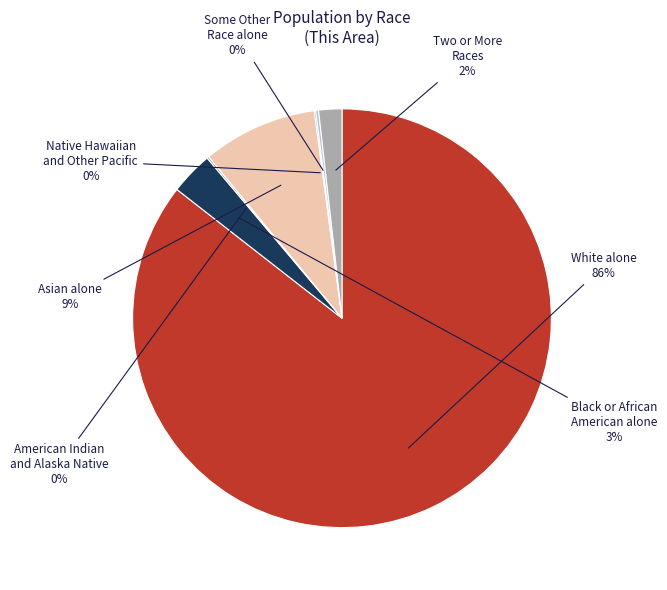

Is it true that Two or More Races is 12% of the pie?

False